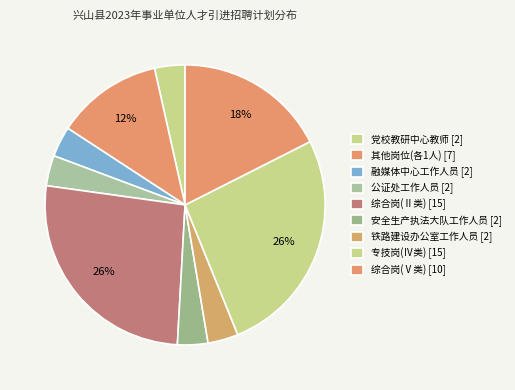

How many slices are in this pie chart?

9